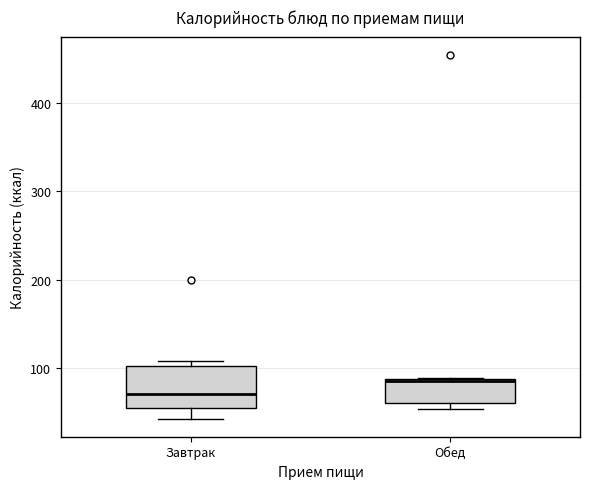

Reading left to right, read every box against the y-axis: the position of its median line, the range the box covers, and the ends of its whiskers. The values are not printed on the chart, so give them approximately, as read against the axis.

Завтрак: median 70, box 50 to 100, whiskers 40 to 110
Обед: median 80, box 60 to 90, whiskers 50 to 90